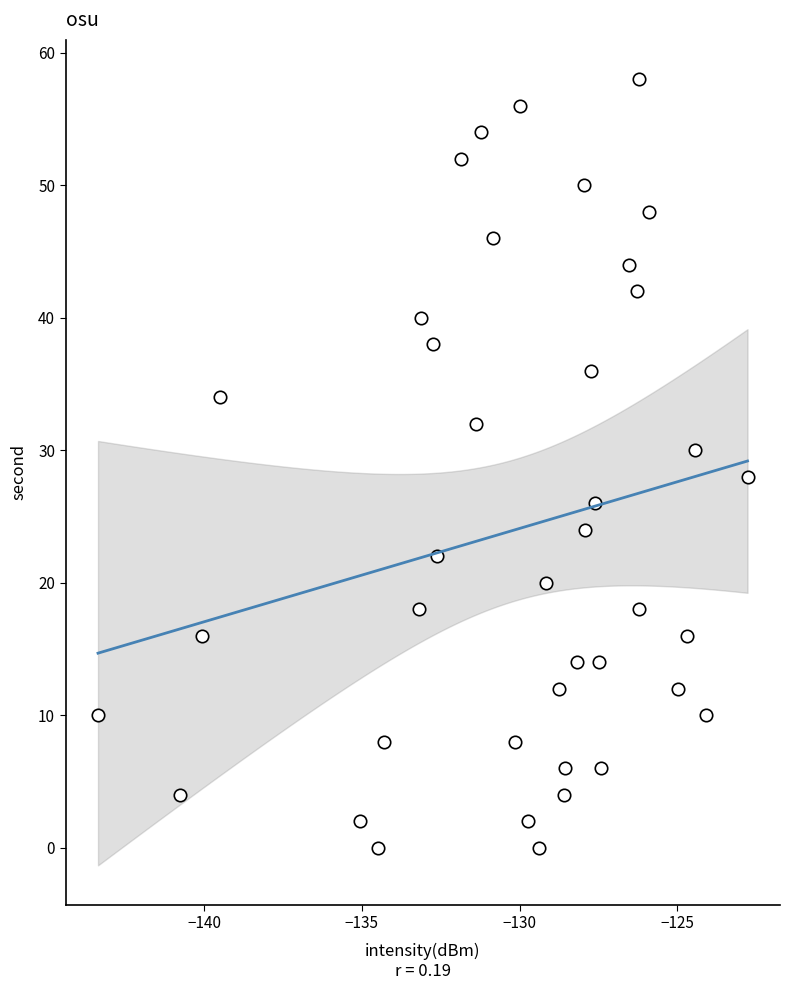

What is the range of Y values (max minus min)?

58